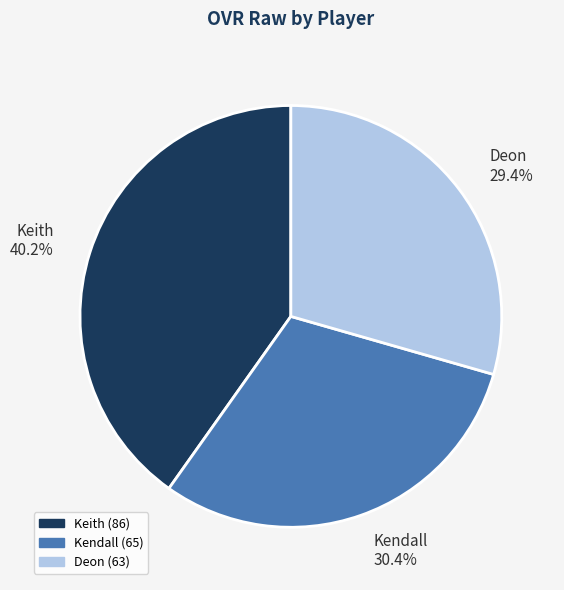

Between Keith and Deon, which is larger?

Keith